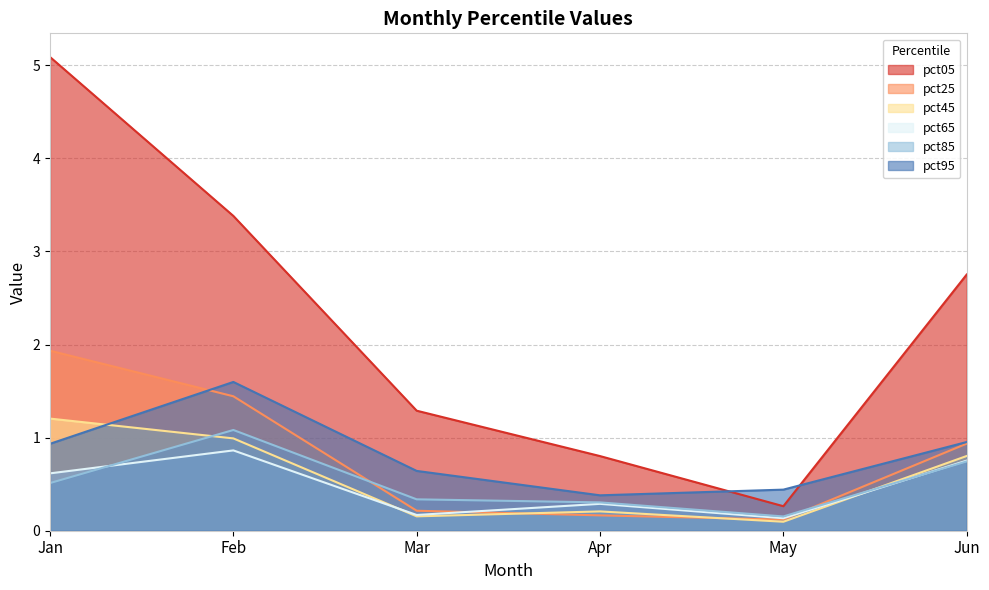

How many interior local valleys does the pct05 series have?

1